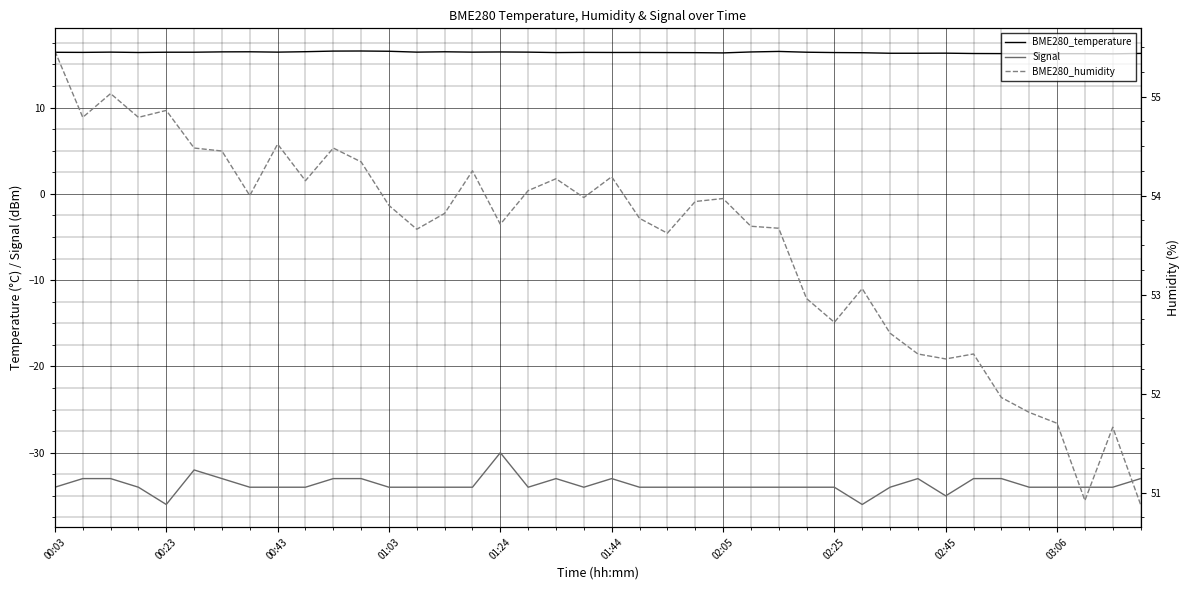

At which label does BME280_humidity reach its peak?

00:03